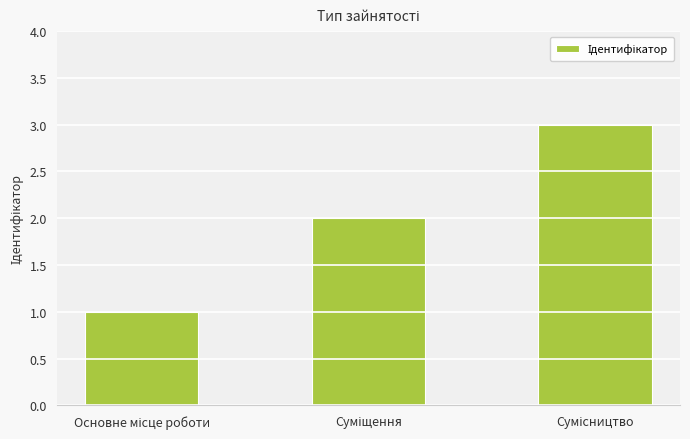

What is the value of the 1st bar from the left?

1